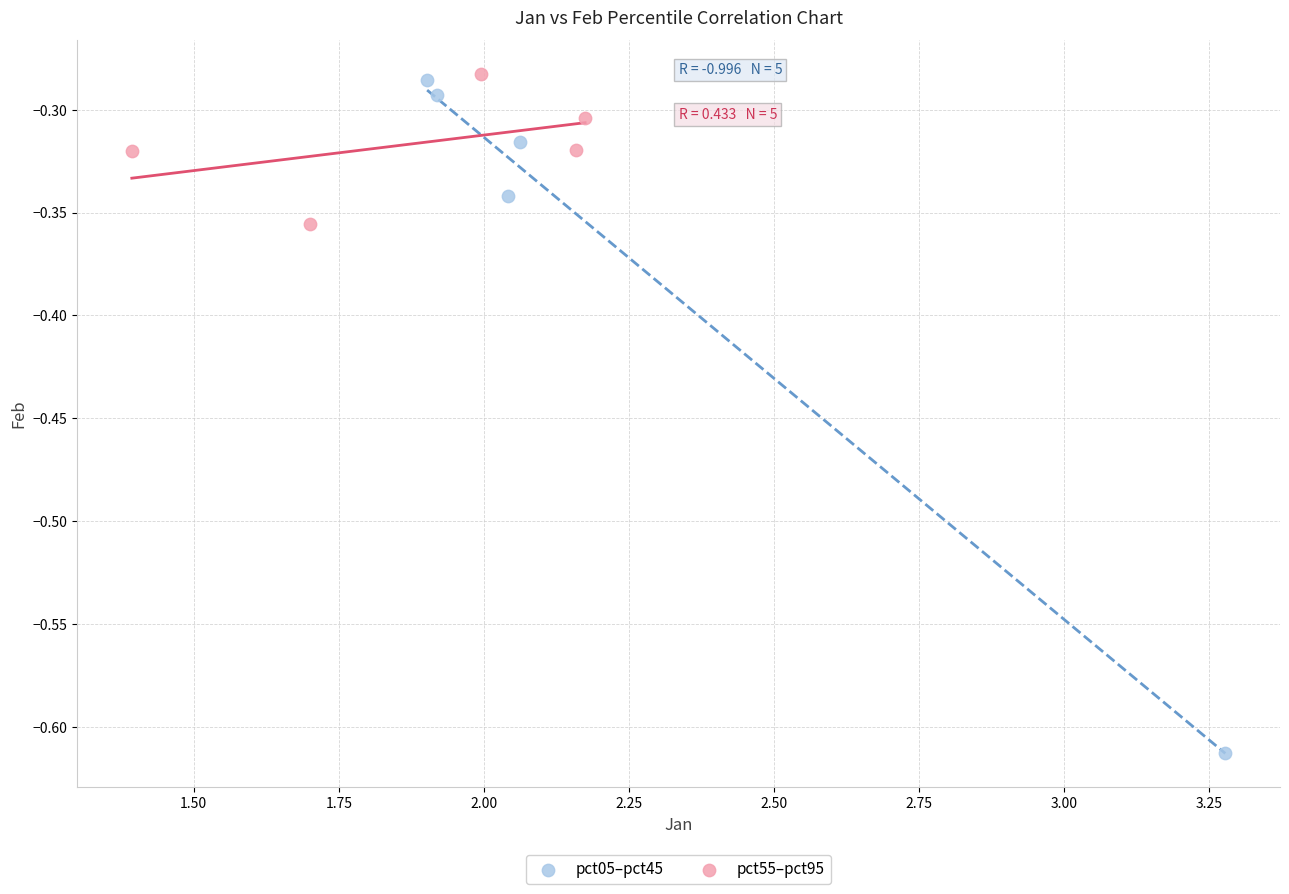

Which series has the widest spread of Y values?

pct05–pct45